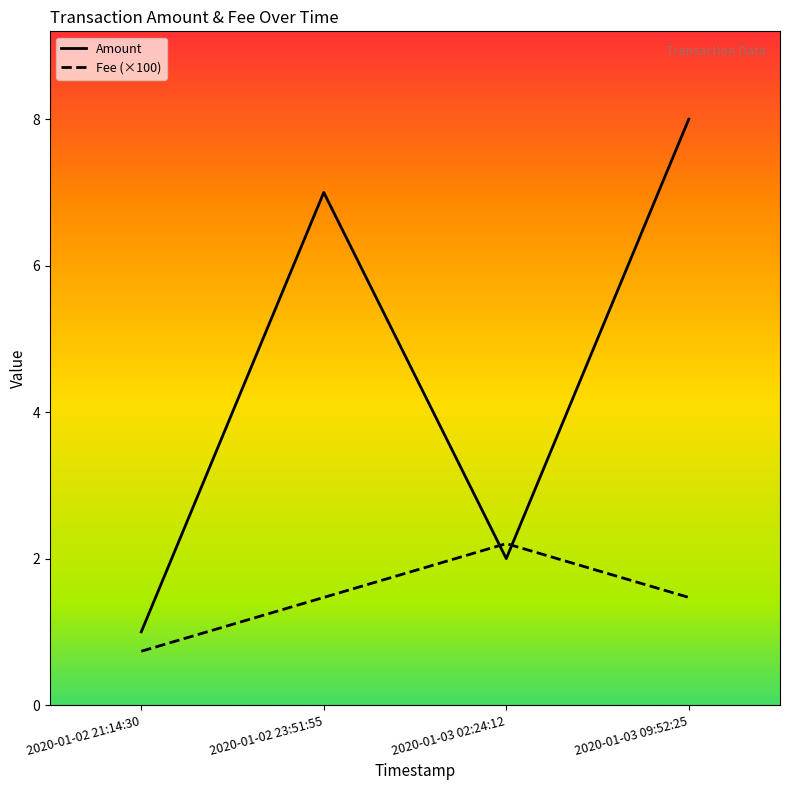

What is the difference between the maximum and minimum values in the Amount series?

7.0